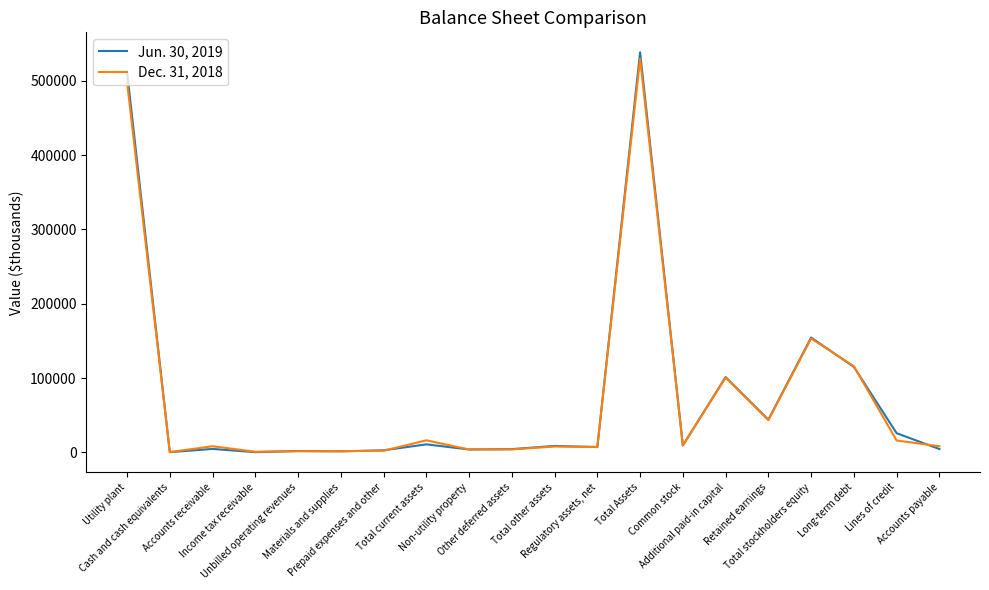

List the series in order of their peak value, lowest first.

Dec. 31, 2018, Jun. 30, 2019